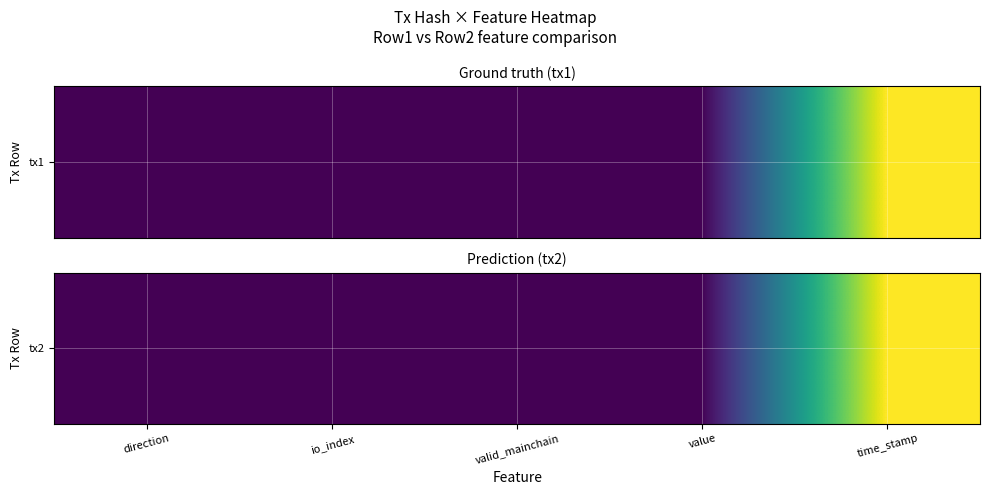

Reading left to right, transcribe all the data shown in this chart.

0.0	0.0	0.0	0.0	1.0